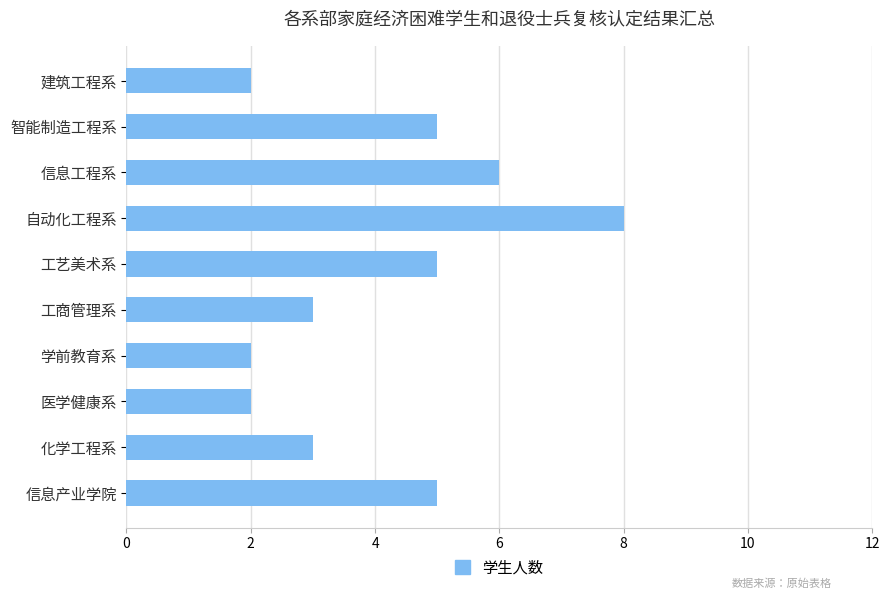

True or false: the data shows 0 at 学前教育系.

False